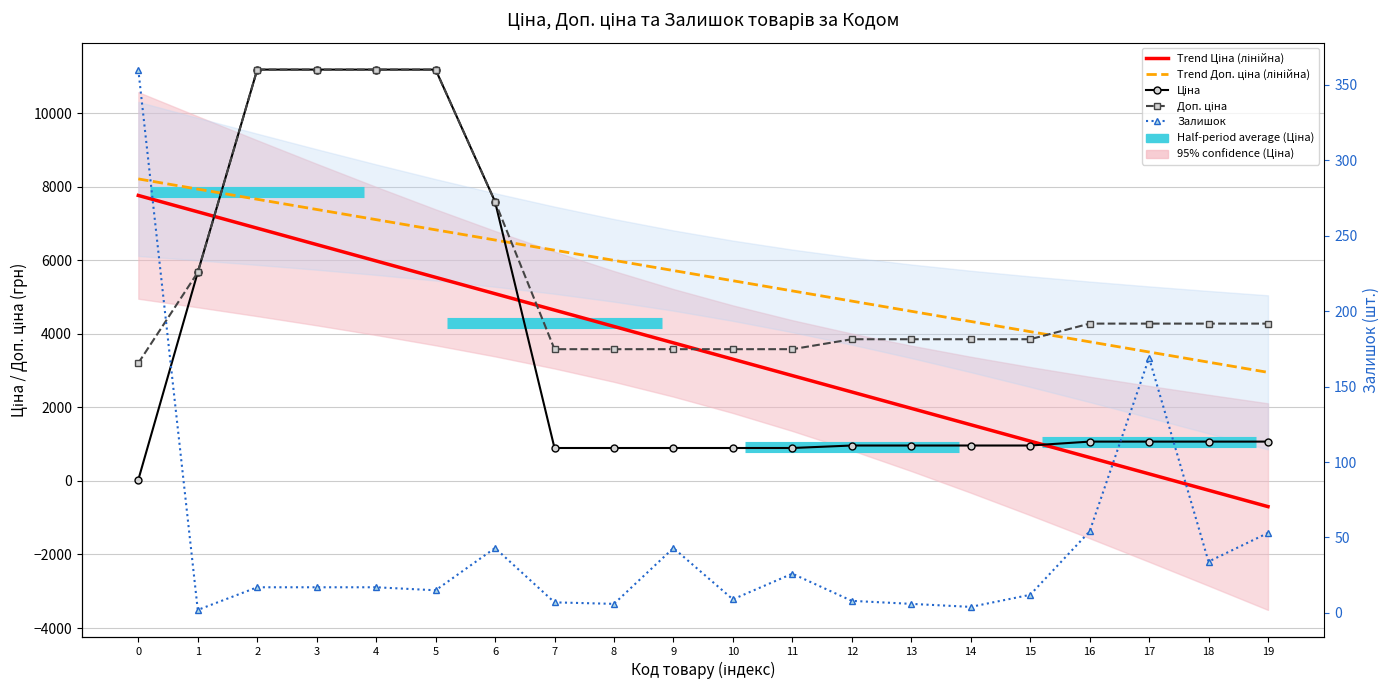

What is the difference between the maximum and minimum values in the Trend Ціна (лінійна) series?

8463.6